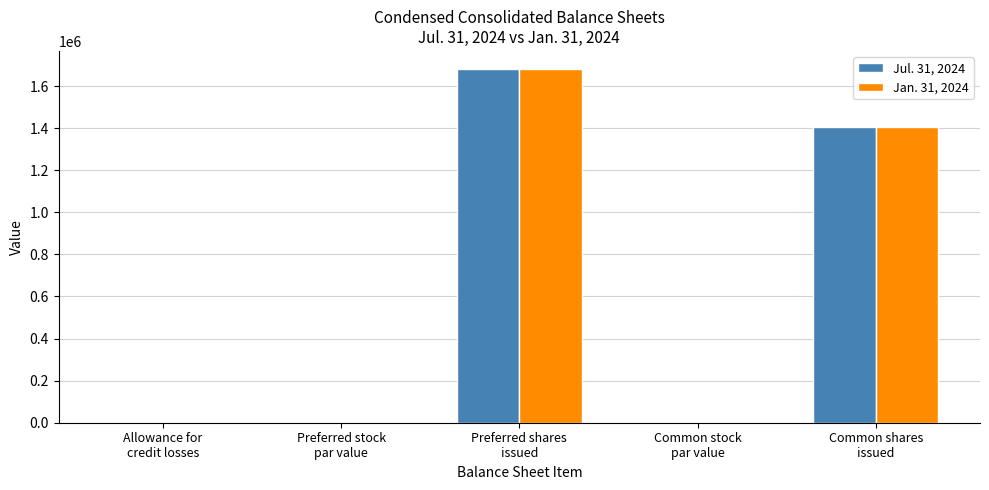

What is the average value of the Jul. 31, 2024 series?

617866.6